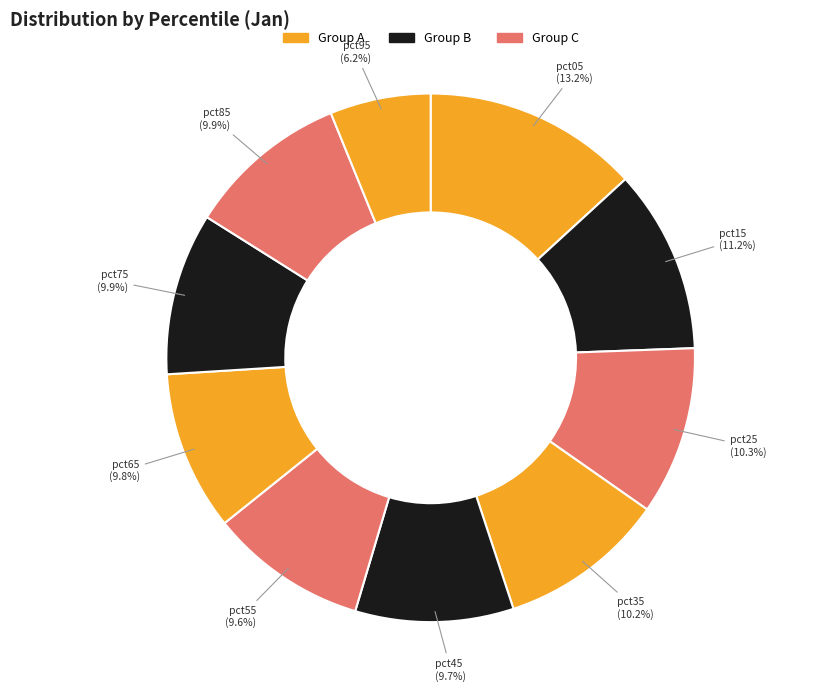

Count the number of slices in the pie.

10